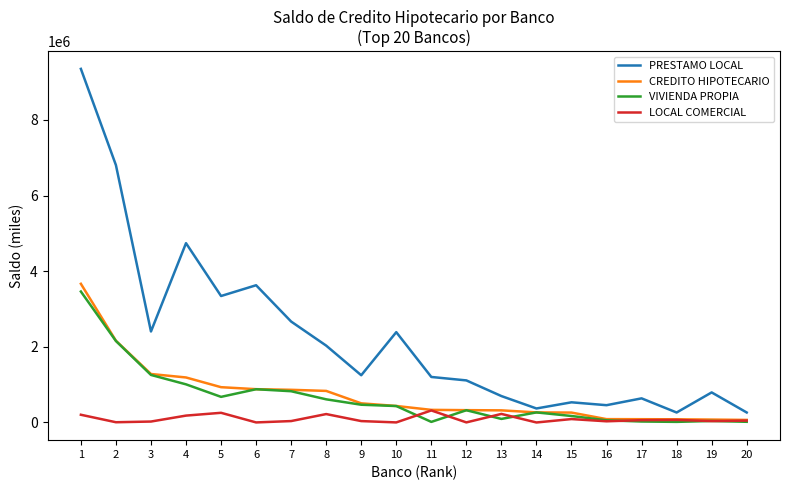

The VIVIENDA PROPIA series shows 171466.0 at 15. True or false?

True